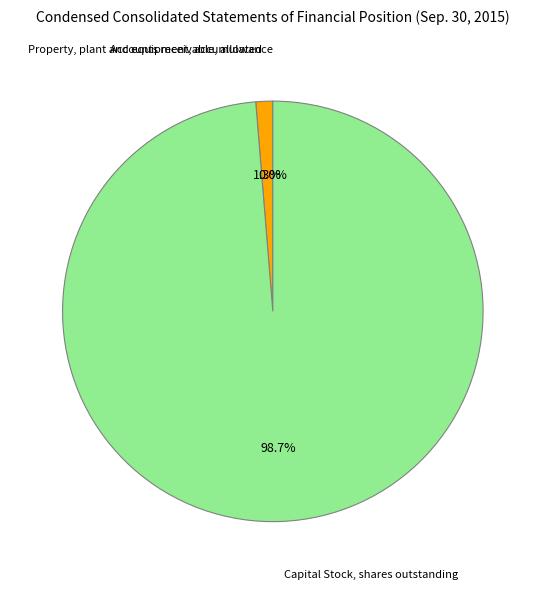

Does any single category account for the majority?

Yes